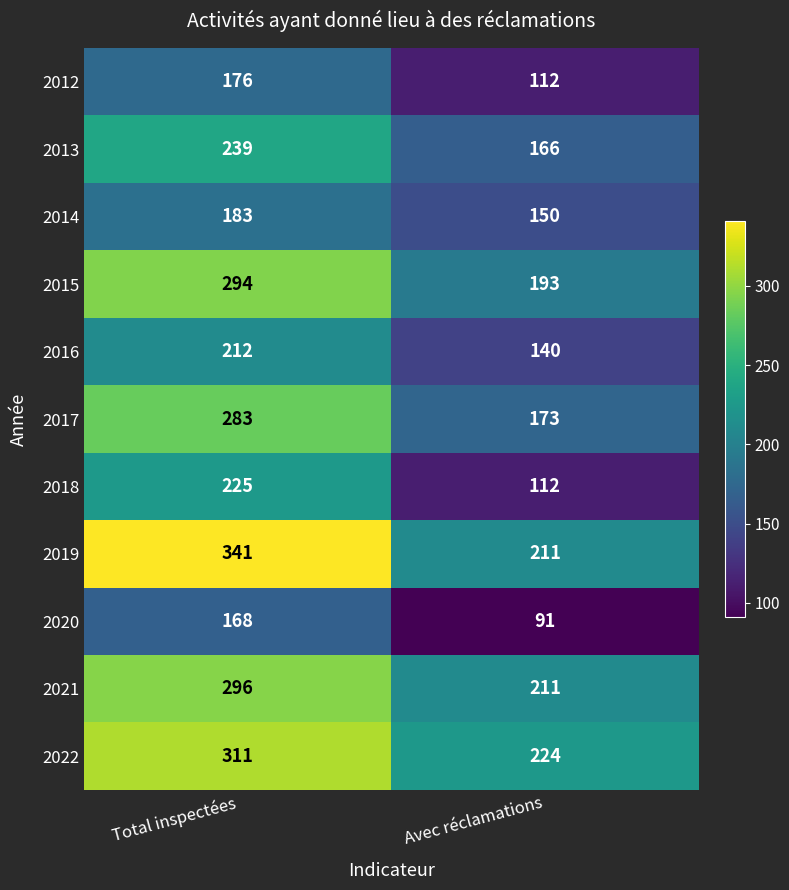

List the series in order of their peak value, highest first.

2019, 2022, 2021, 2015, 2017, 2013, 2018, 2016, 2014, 2012, 2020